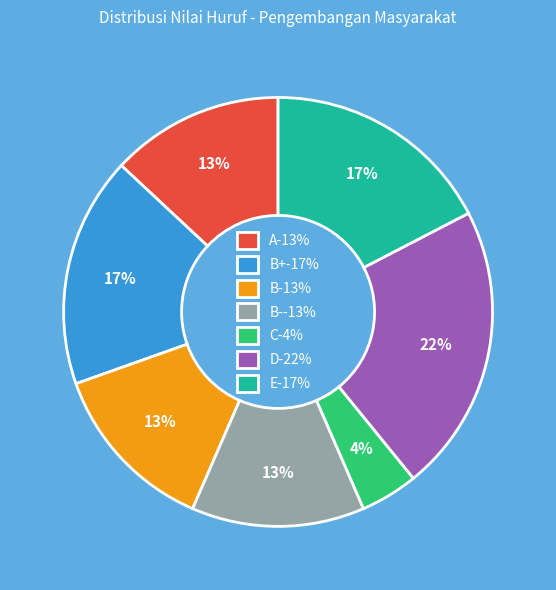

Between B-13% and C-4%, which is larger?

B-13%